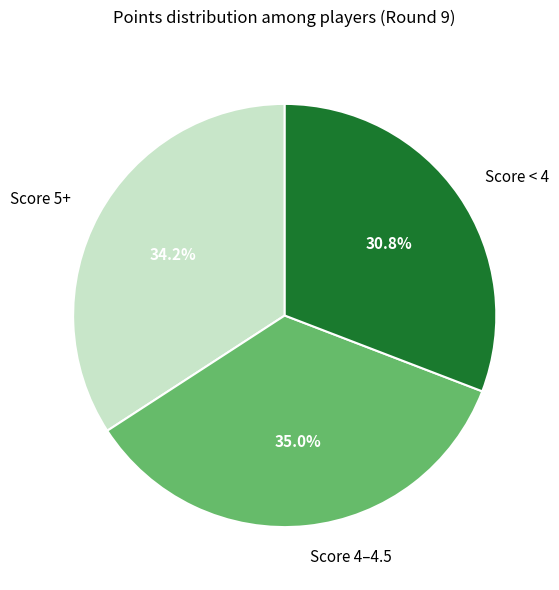

Between Score < 4 and Score 4–4.5, which is larger?

Score 4–4.5